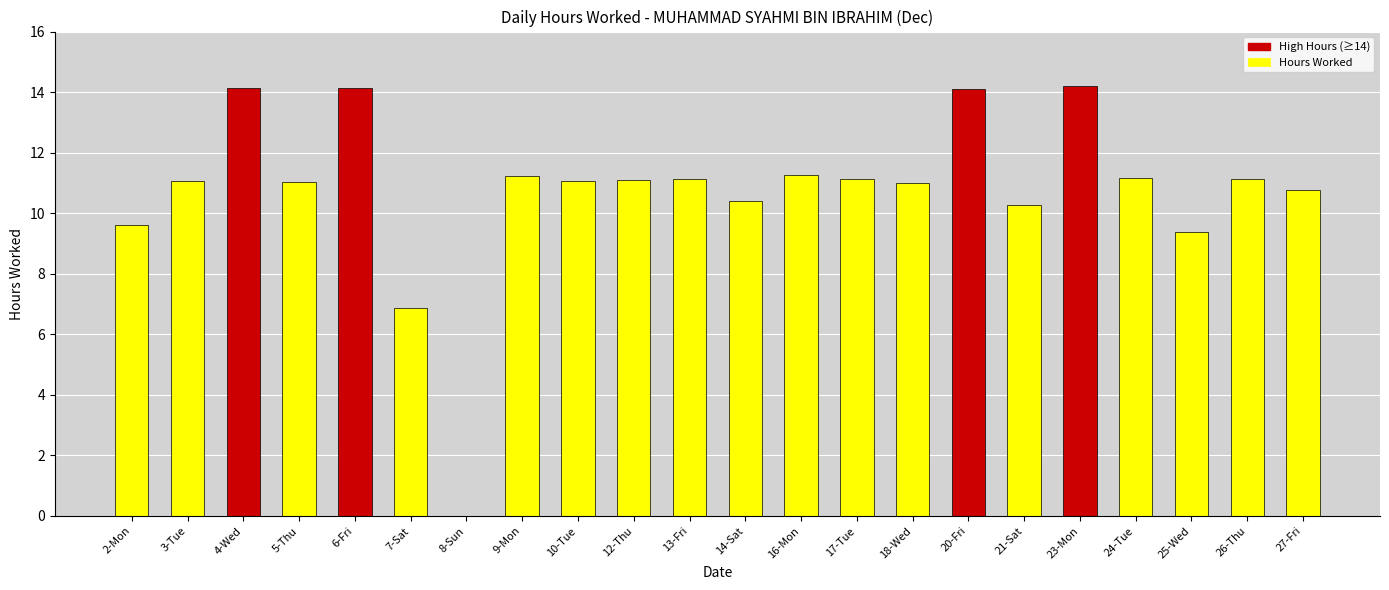

What is the sum of all values?

236.2